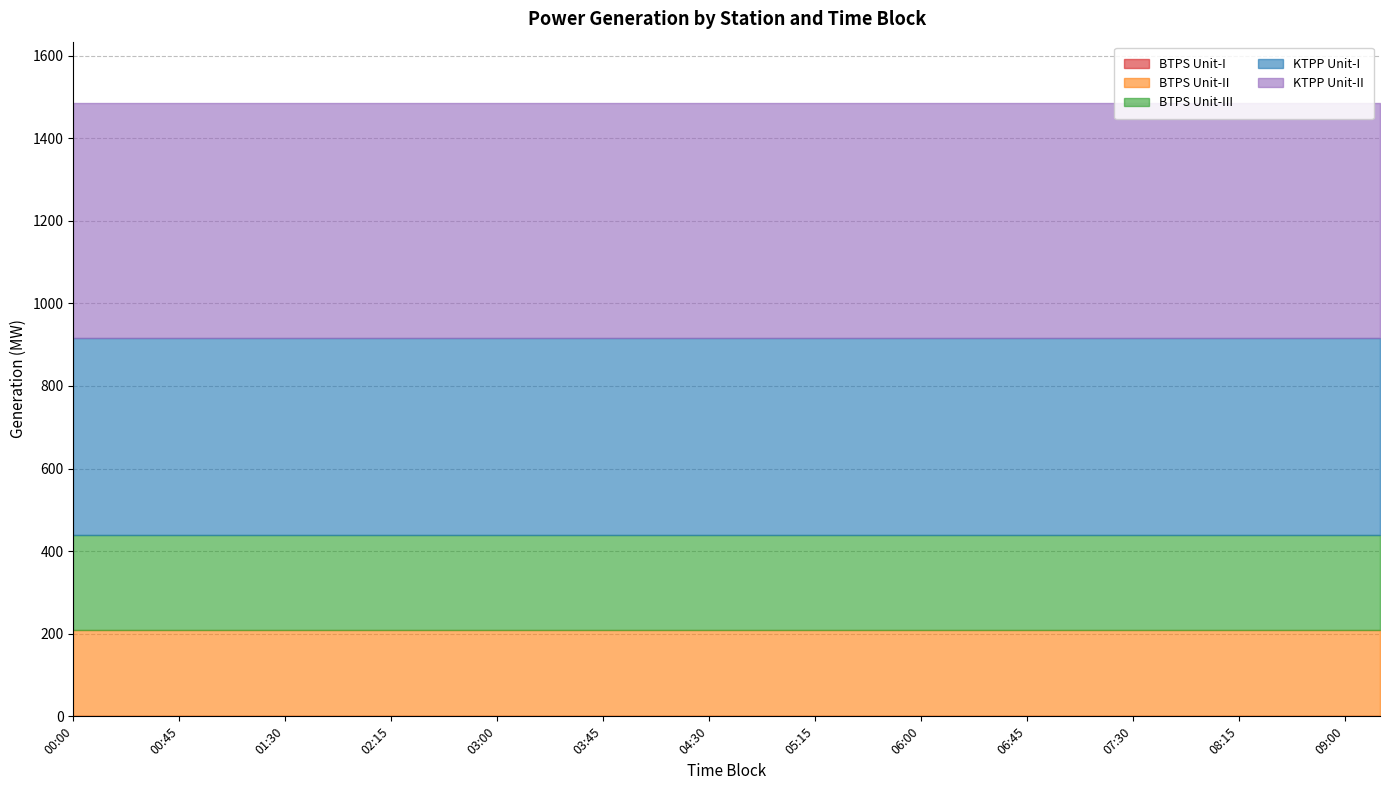

What is the label of the 30th point from the left?

07:15